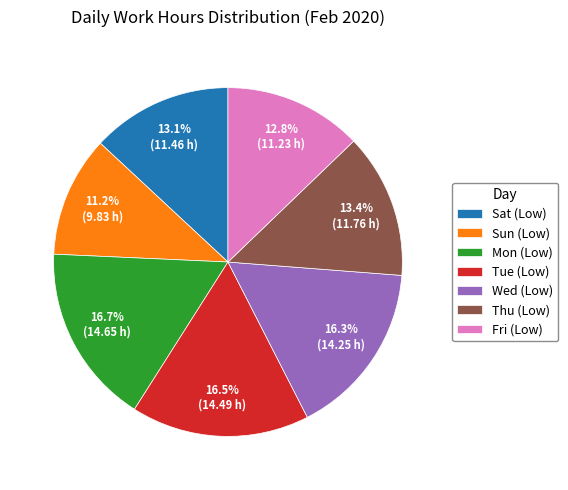

The Fri (Low) slice represents 13% of the pie. True or false?

True